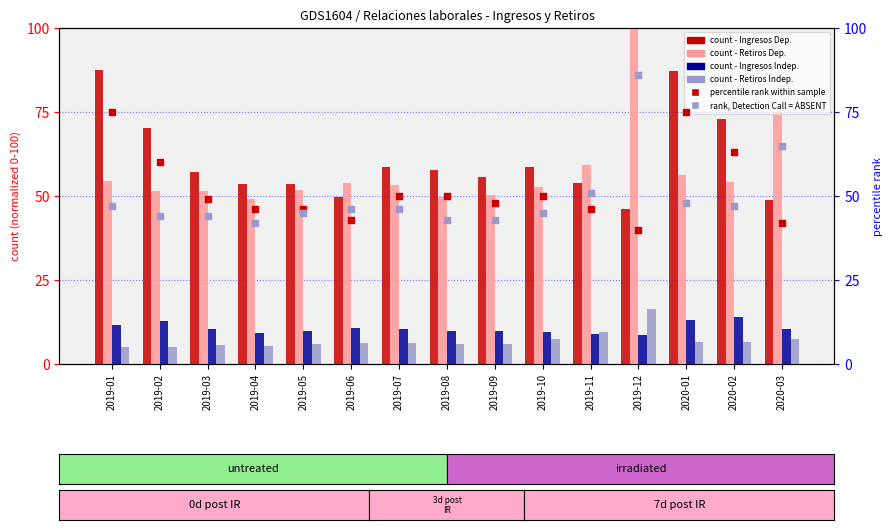

Which series reaches the minimum Y coordinate?

Retiros Independientes